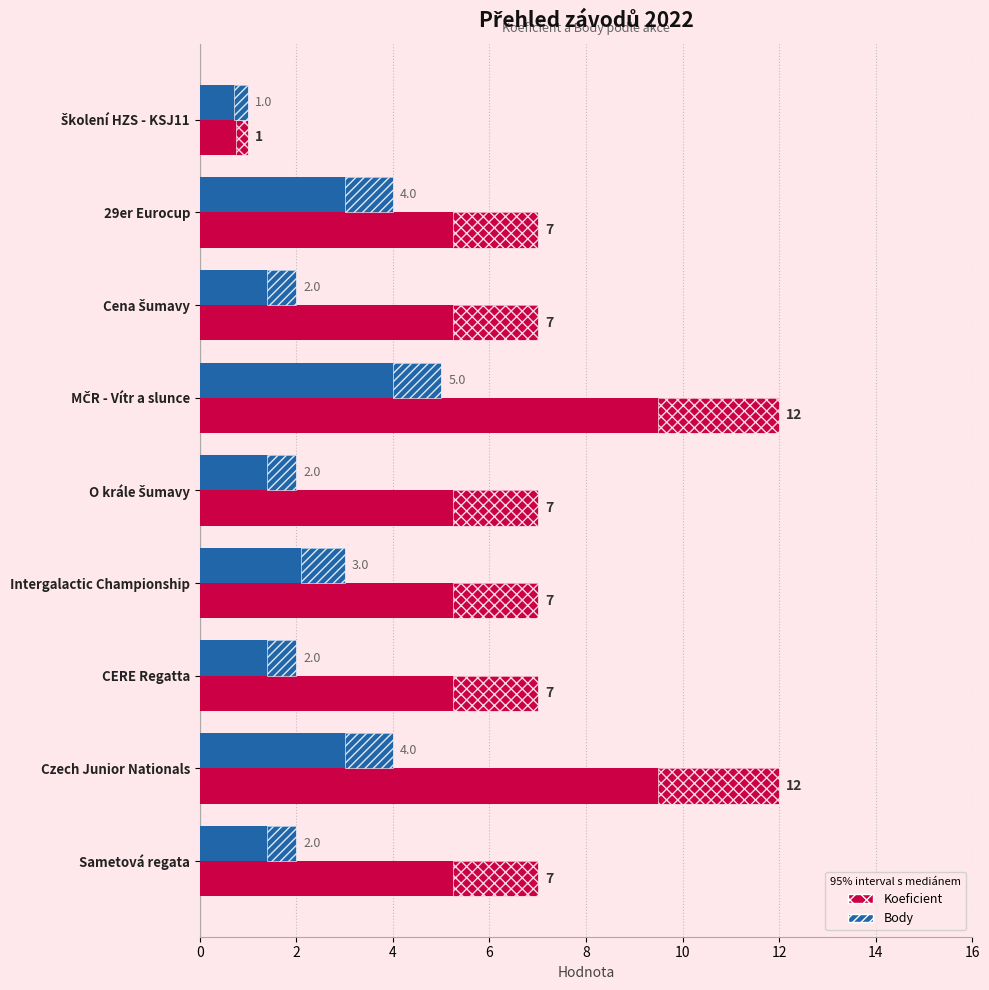

What are all the series names shown in the legend?

Koeficient, Body